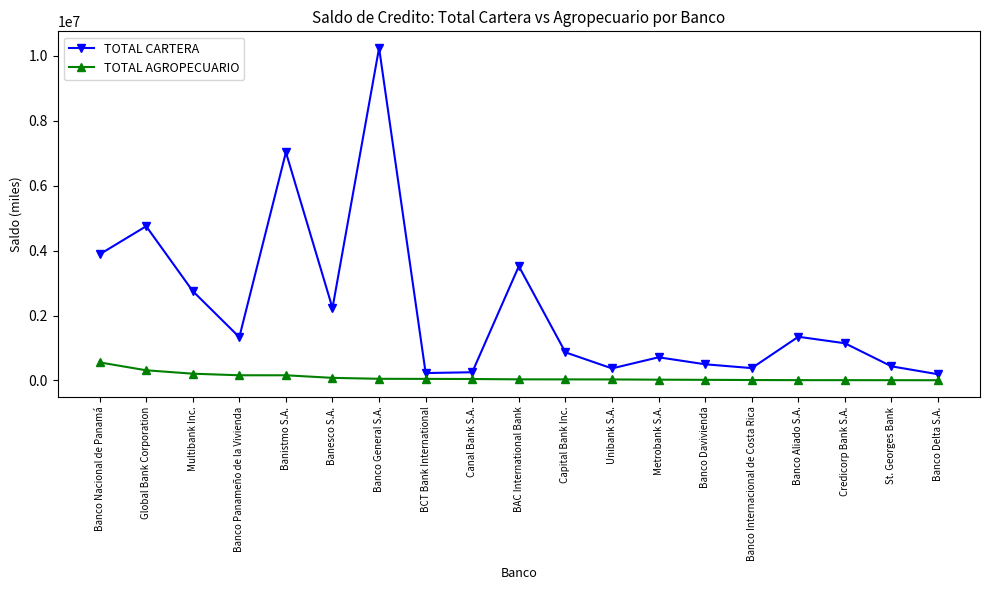

At which category does TOTAL CARTERA reach its first local peak?

Global Bank Corporation